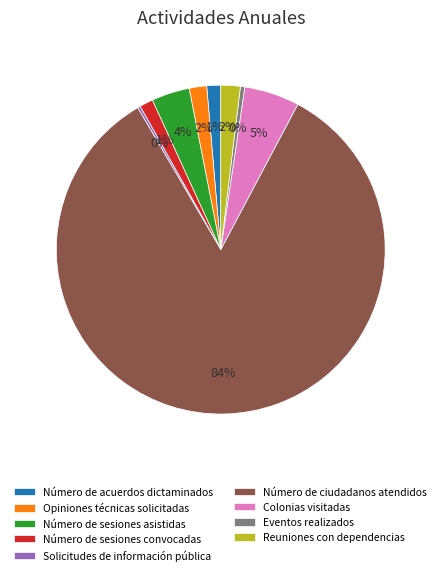

What is the largest slice in the pie chart?

Número de ciudadanos atendidos